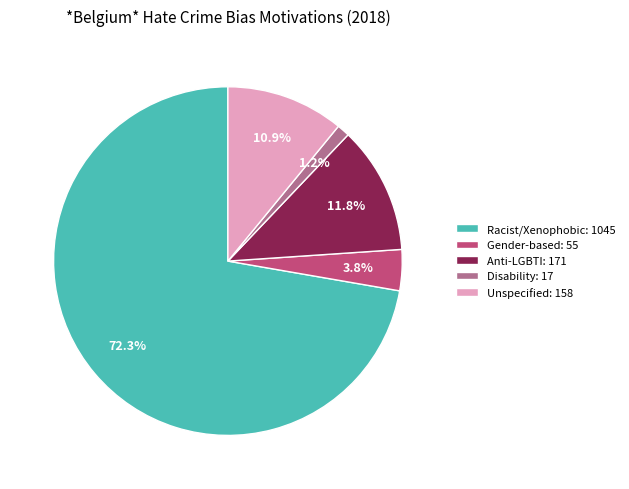

Which category accounts for the majority?

Racist/Xenophobic: 1045